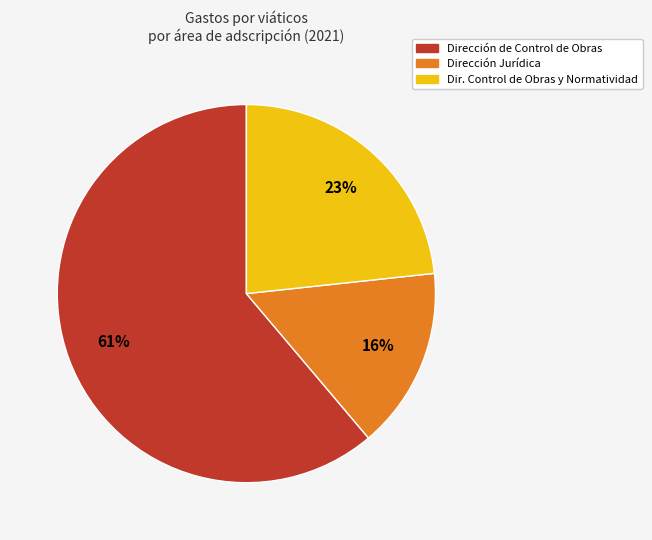

To the nearest percent, what is the average slice percentage?

33%